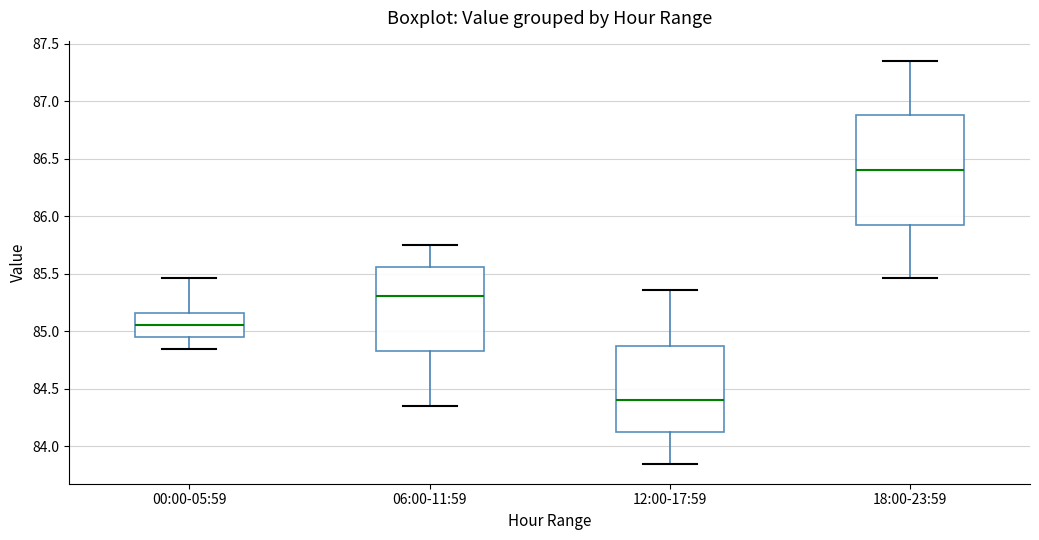

Which box's median line is the highest?

18:00-23:59